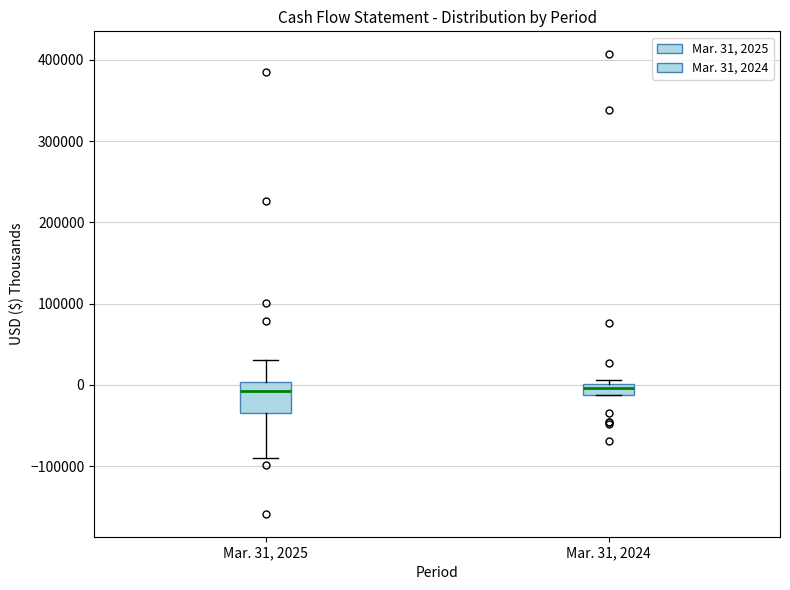

Comparing the boxes themselves (not the whiskers), which one is the tallest?

Mar. 31, 2025